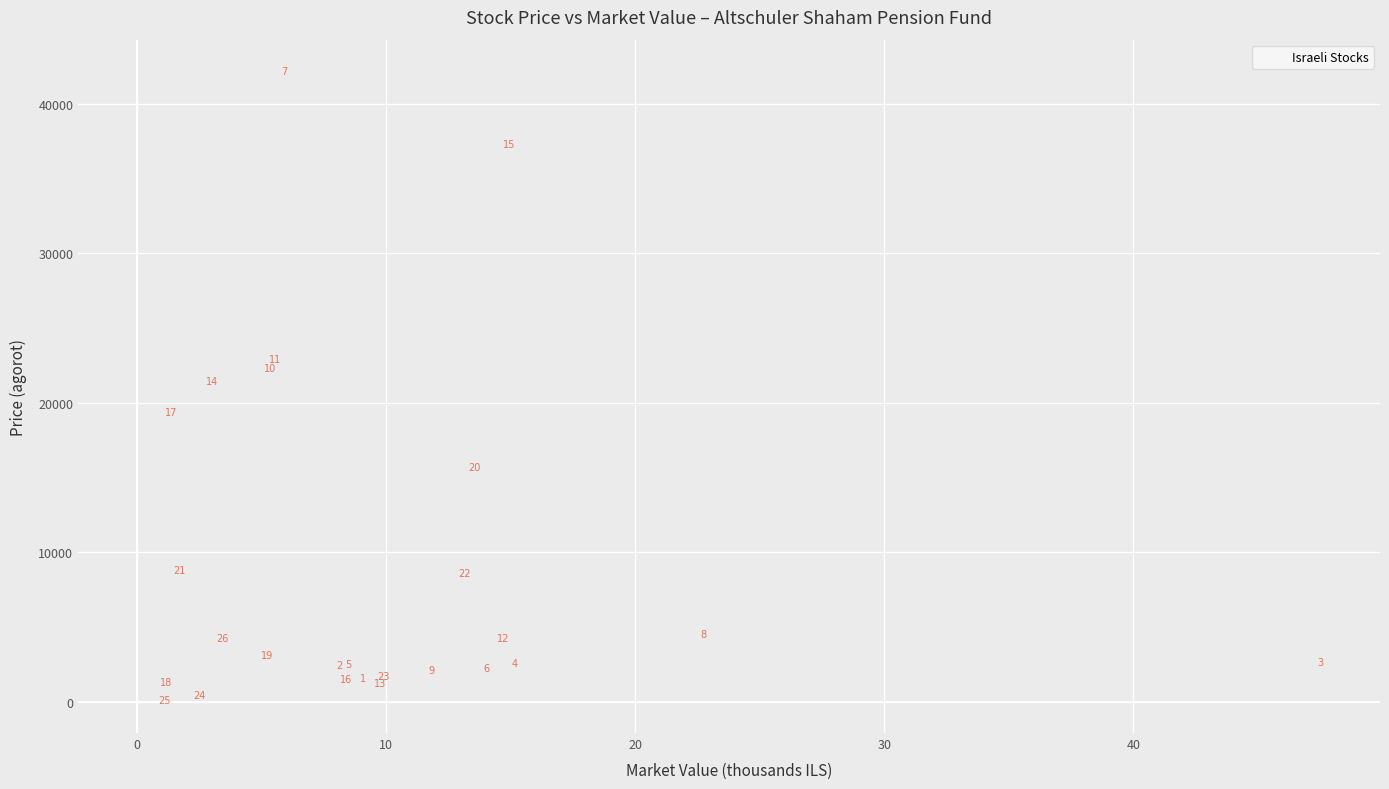

What Y value in the scatter plot is closest to 21143?

21440.0